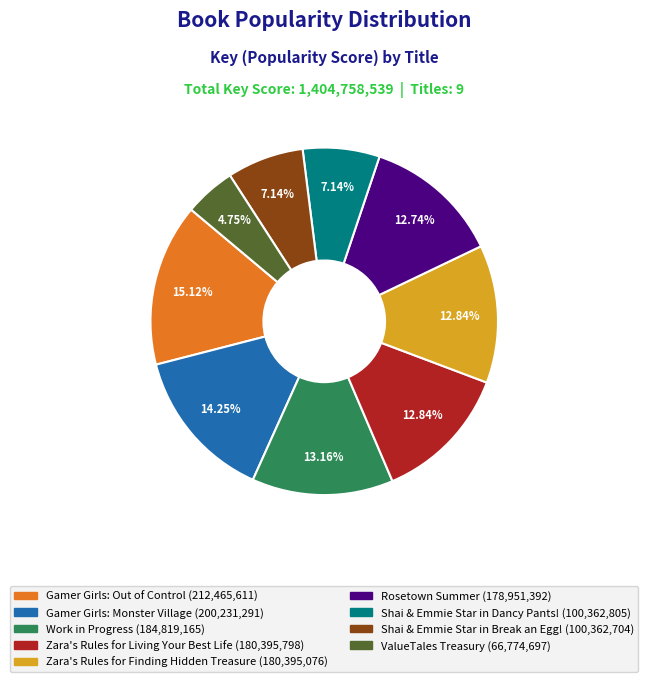

What is the ratio of the value at Shai & Emmie Star in Dancy Pants! to the value at Work in Progress?

0.5